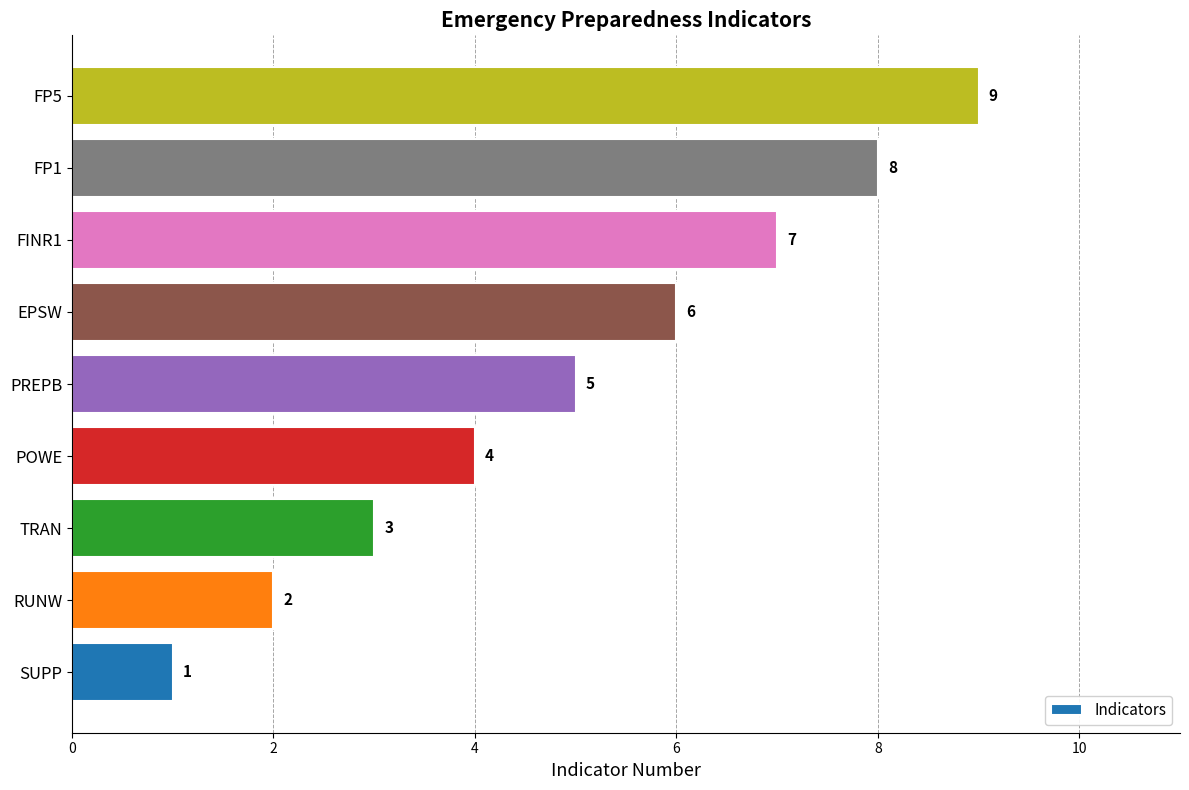

Rank the categories by value from lowest to highest.

SUPP, RUNW, TRAN, POWE, PREPB, EPSW, FINR1, FP1, FP5